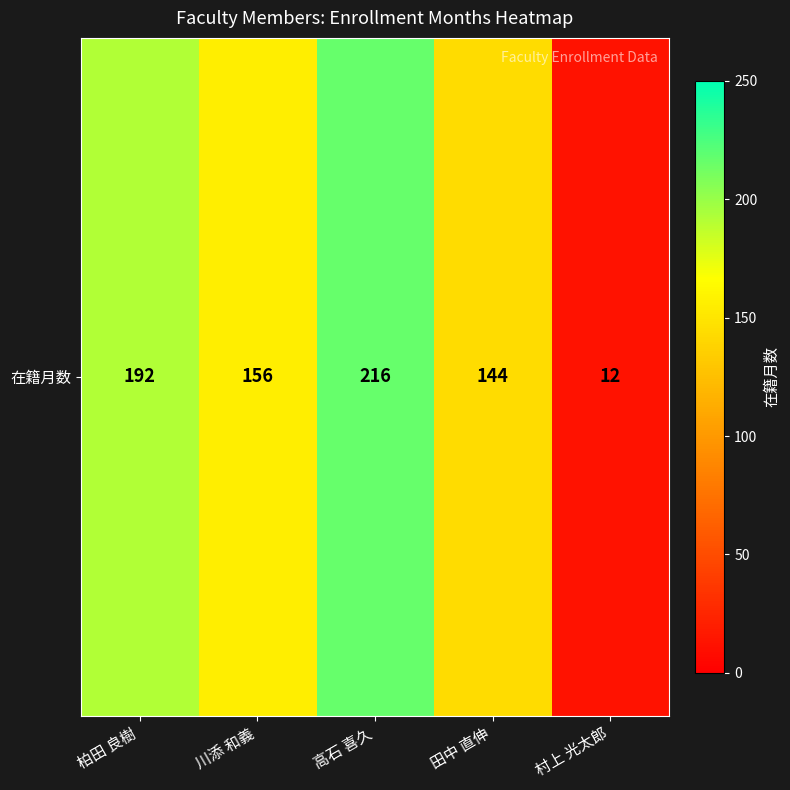

The chart shows a value of 156 at 川添 和義. True or false?

True